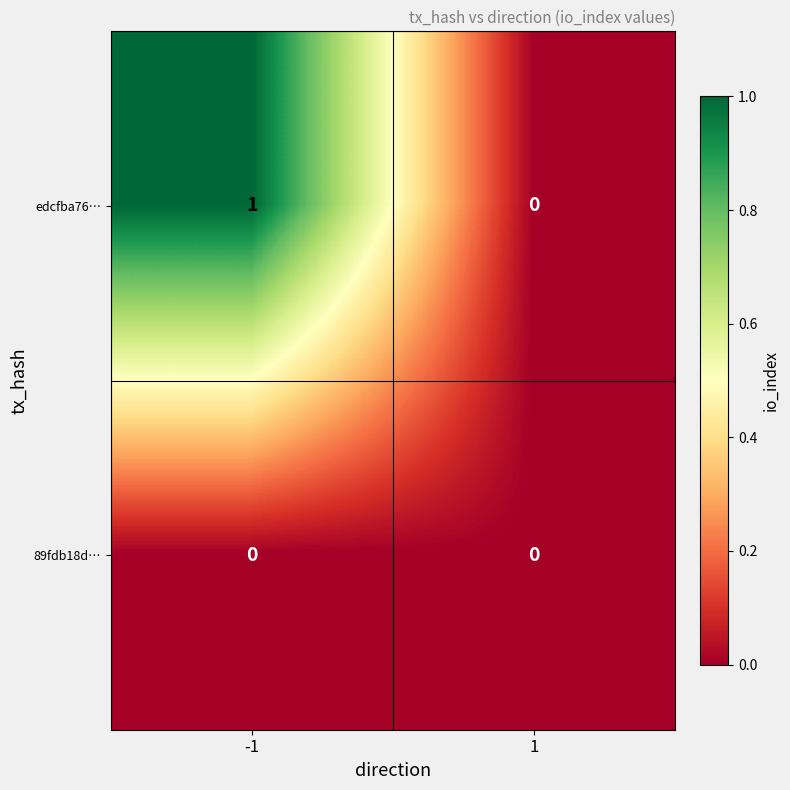

Which series has the largest total across all categories?

edcfba76…